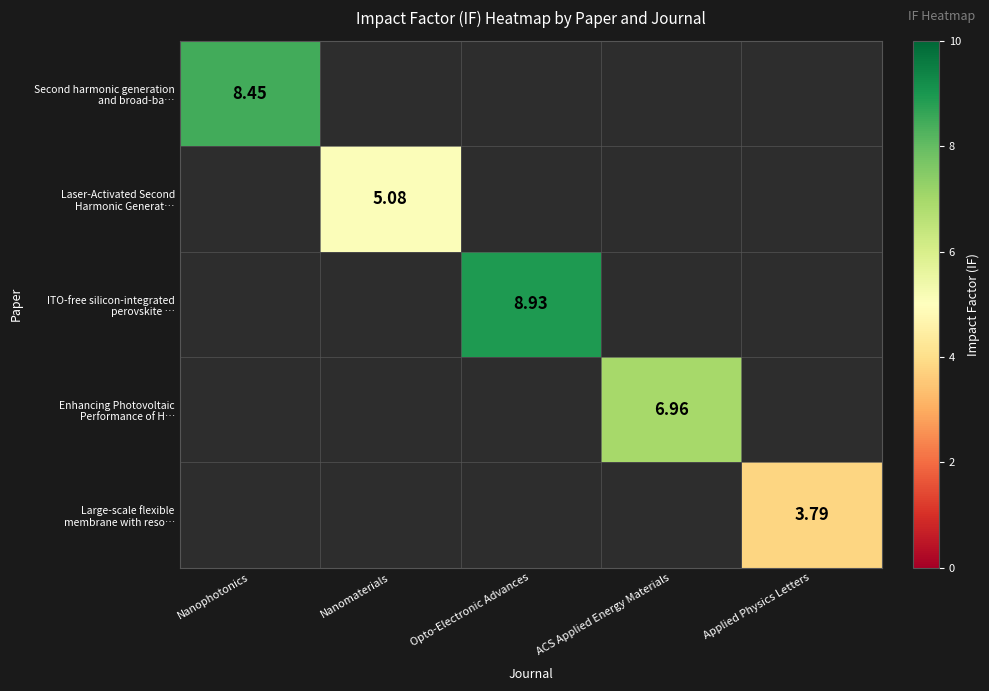

List the labels in order of Large-scale flexible membrane with reso… value, smallest first.

Nanophotonics, Nanomaterials, Opto-Electronic Advances, ACS Applied Energy Materials, Applied Physics Letters